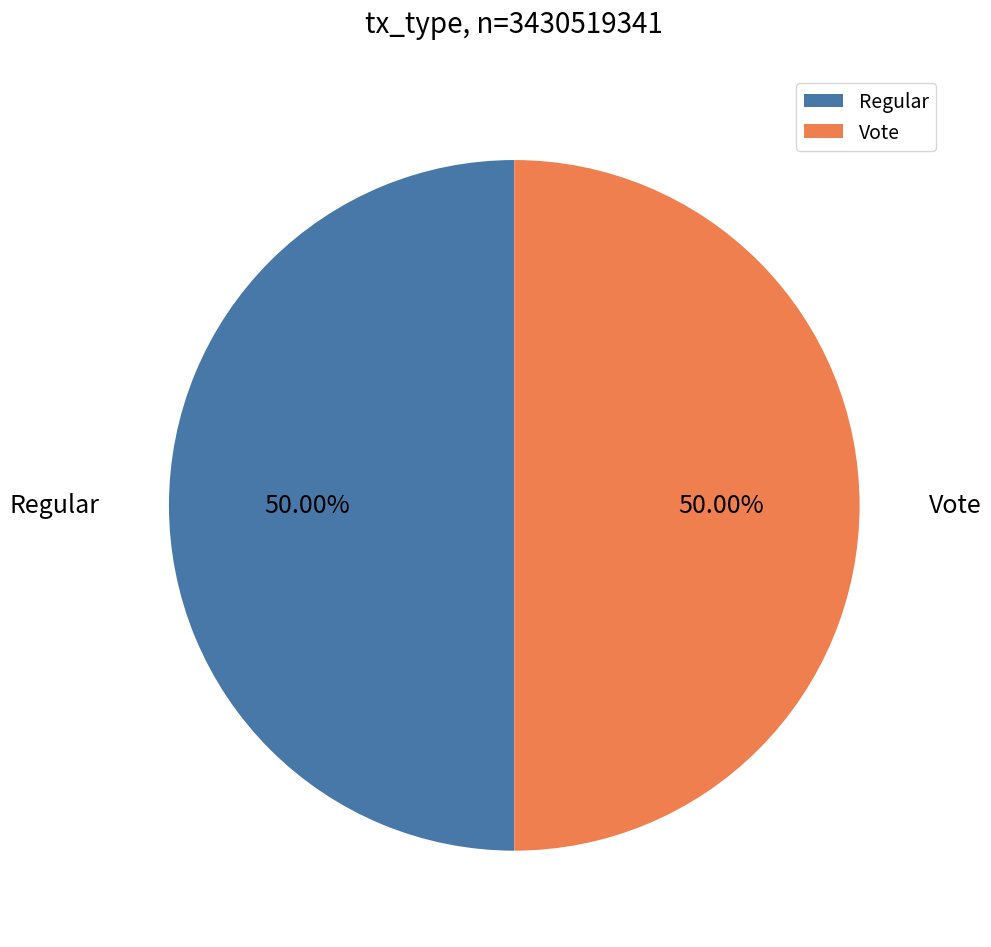

What portion of the pie excludes Regular?

50.0%